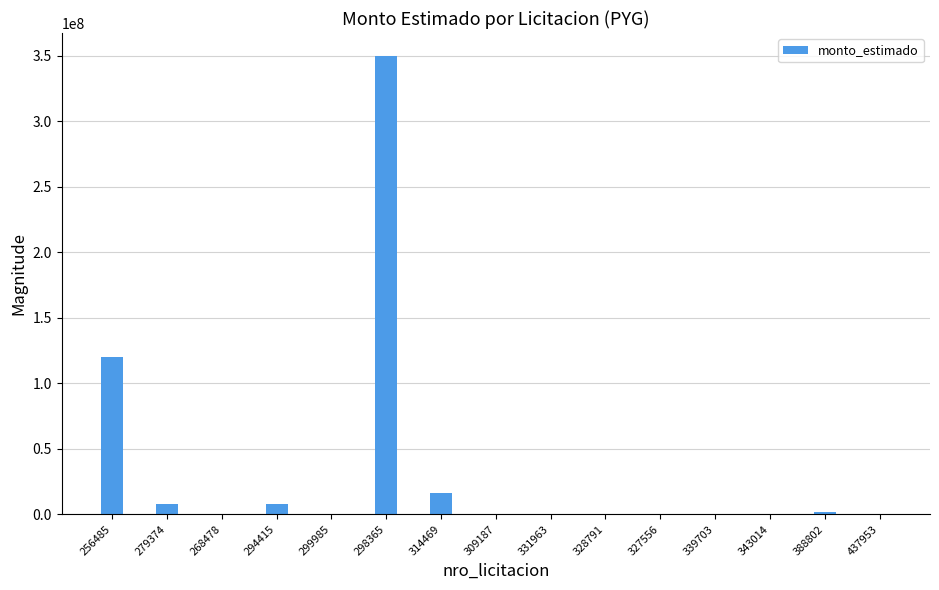

What is the ratio of the value at 437953 to the value at 309187?

0.5